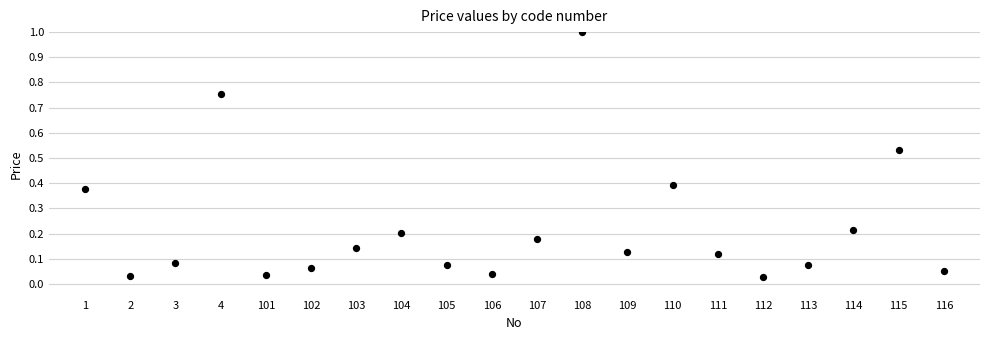

What is the range of Y values (max minus min)?

1.0